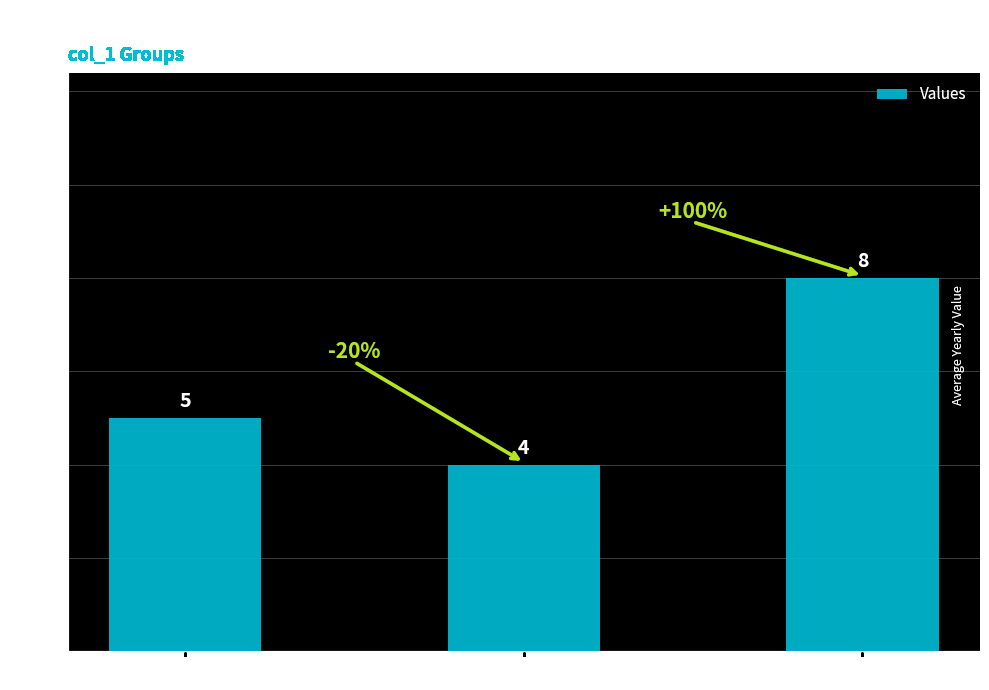

What is the ratio of the value at Group 1 to the value at Group 3?

0.6